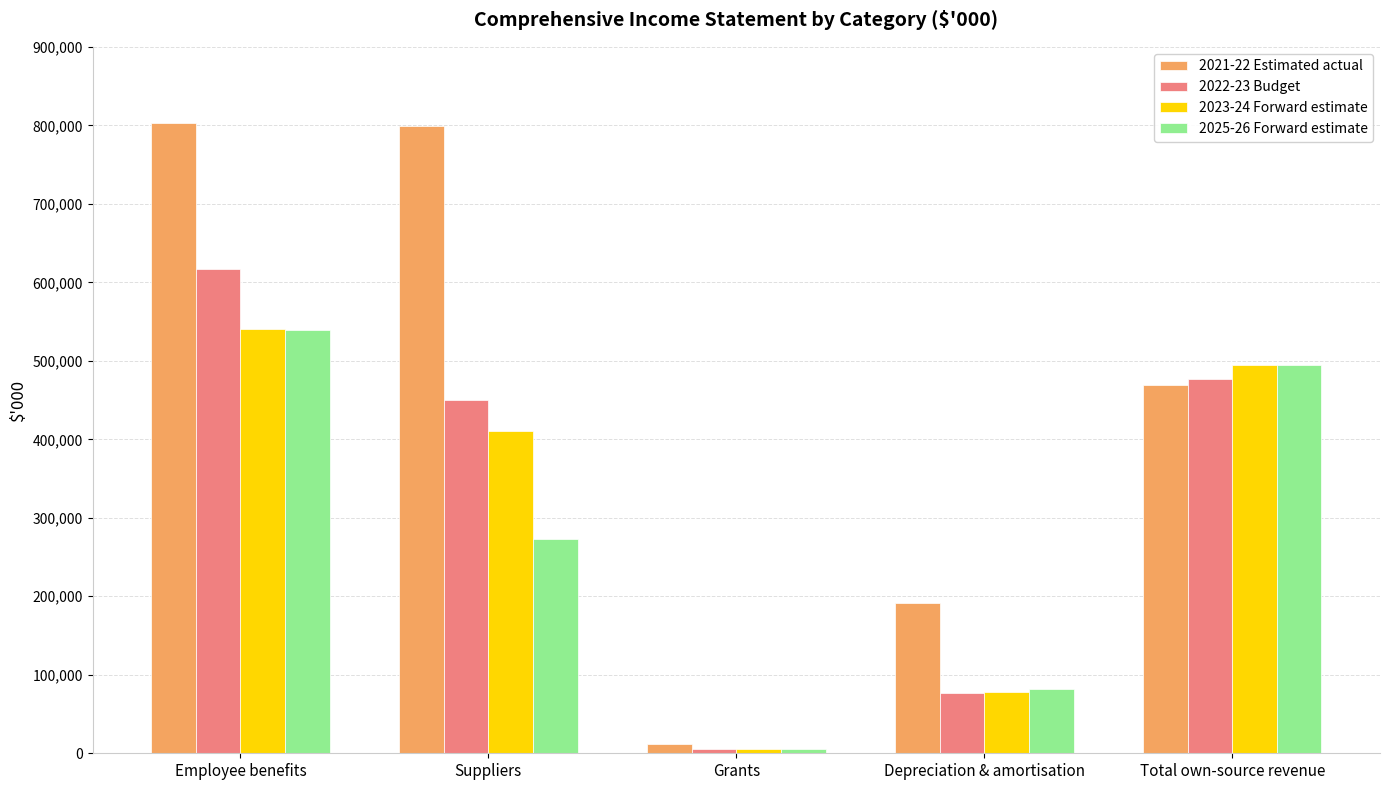

What is the label of the 1st bar from the right?

Total own-source revenue